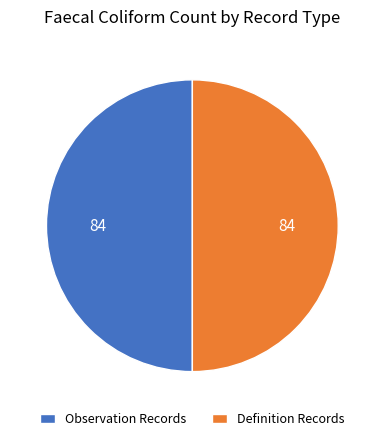

How many slices are in this pie chart?

2